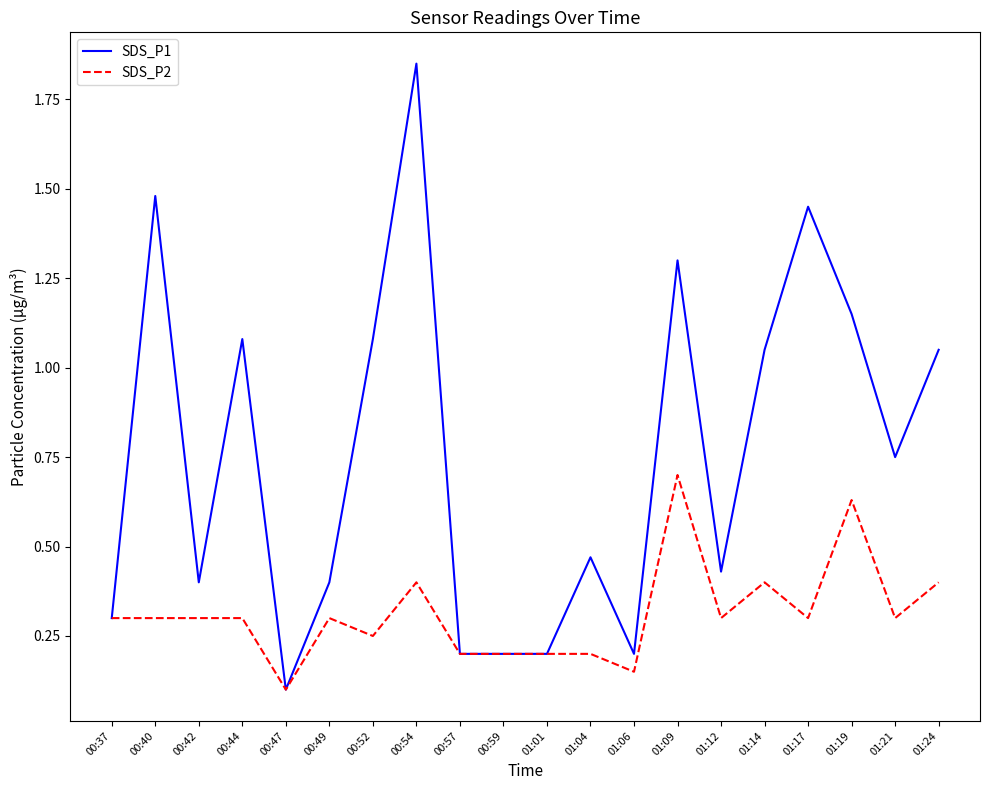

Is the value of SDS_P2 at 00:40 greater than the value of SDS_P1 at 00:40?

No